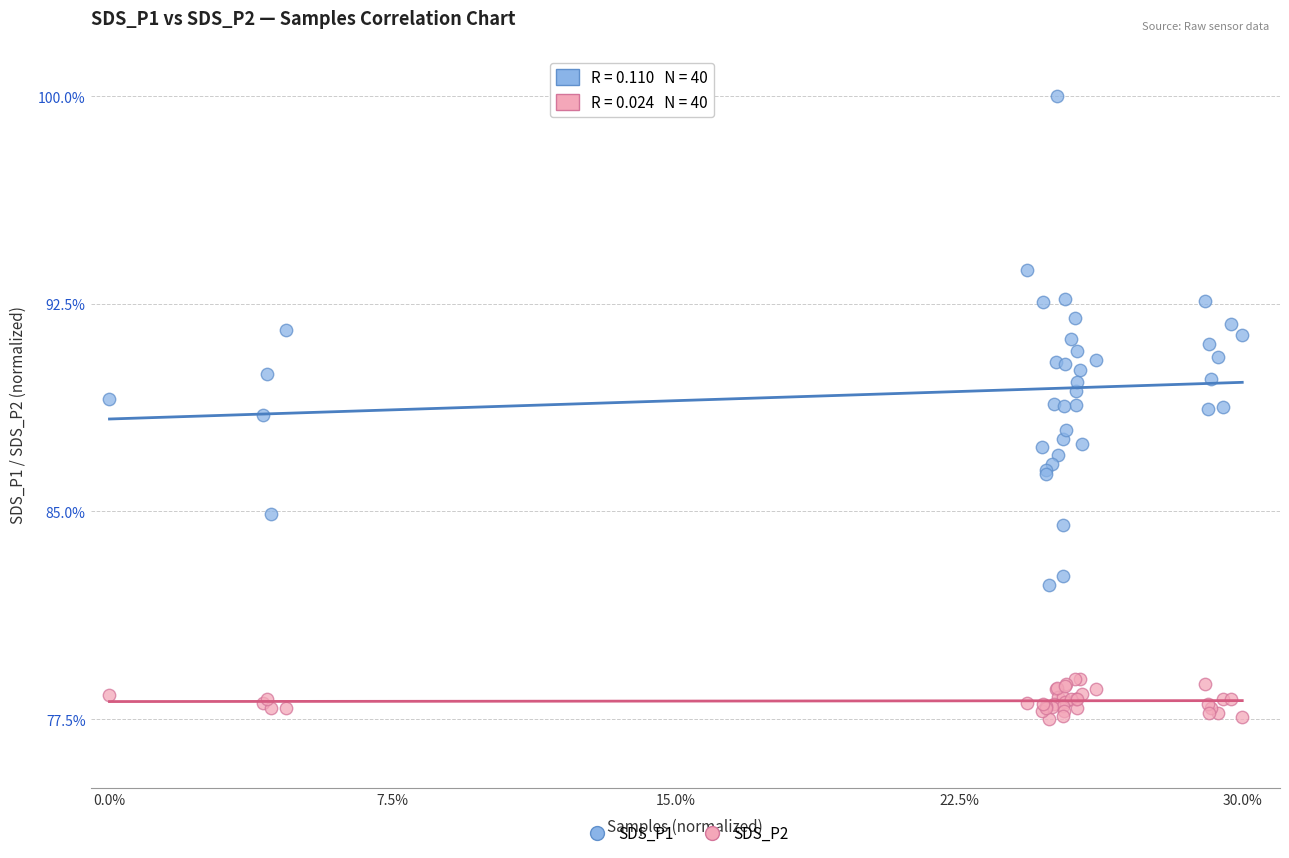

What are all the series names shown in the legend?

SDS_P1, SDS_P2